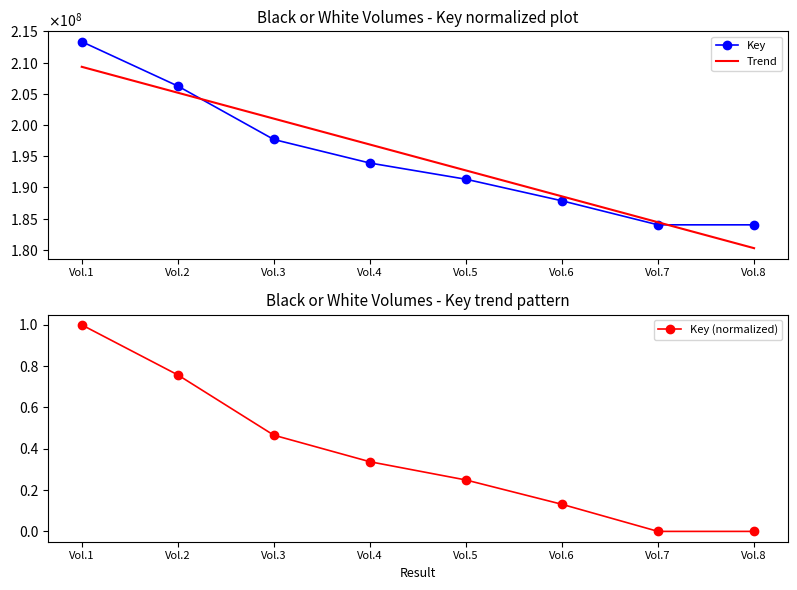

At which label is Key closest to 198675760?

Vol.3